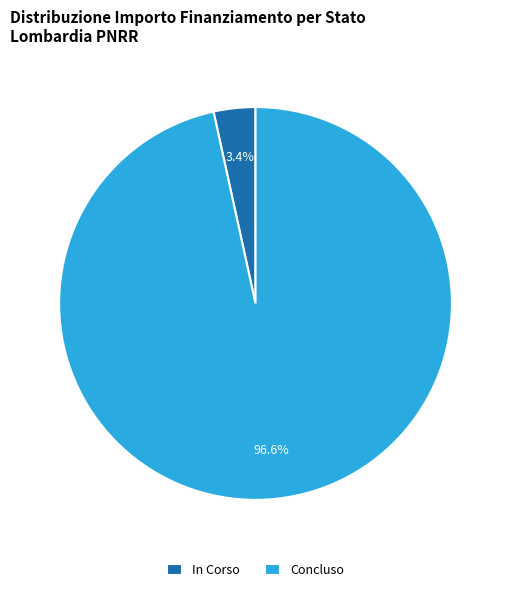

What portion of the pie excludes Concluso?

3.4%